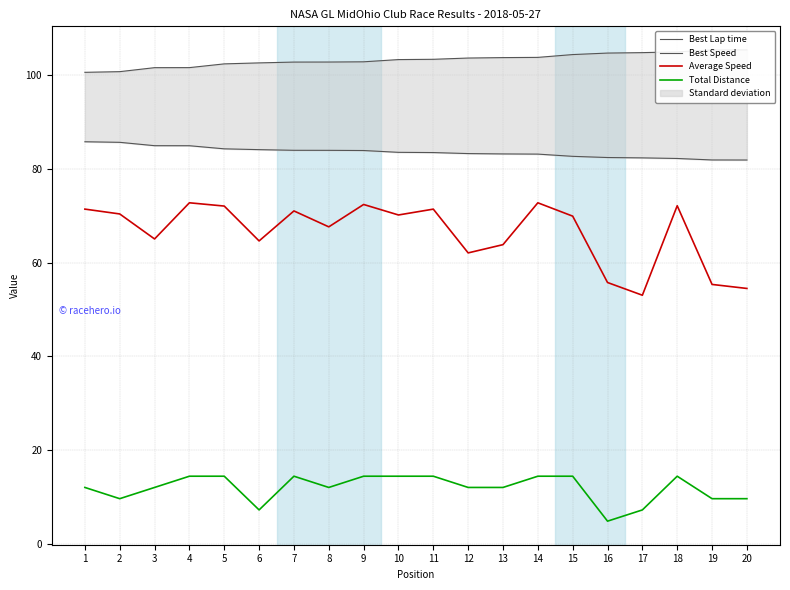

Does the chart display data point markers on the line(s)?

No